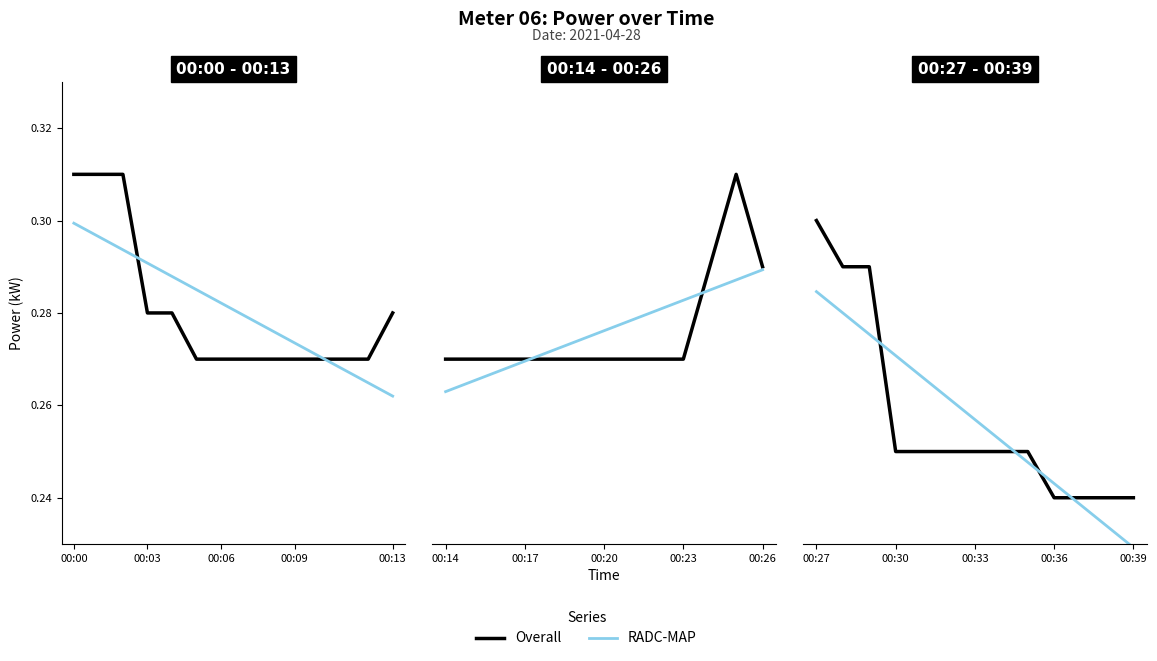

What is the value of the RADC-MAP point at the 13th from the left?

0.2